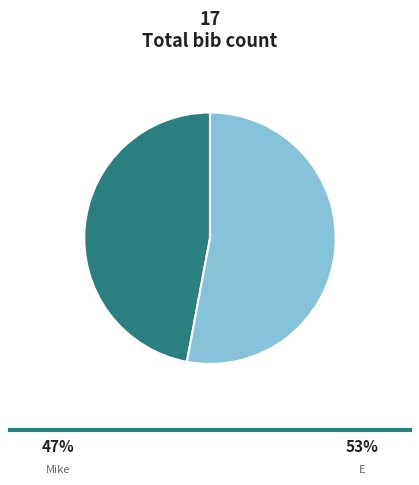

Does any single category account for the majority?

Yes